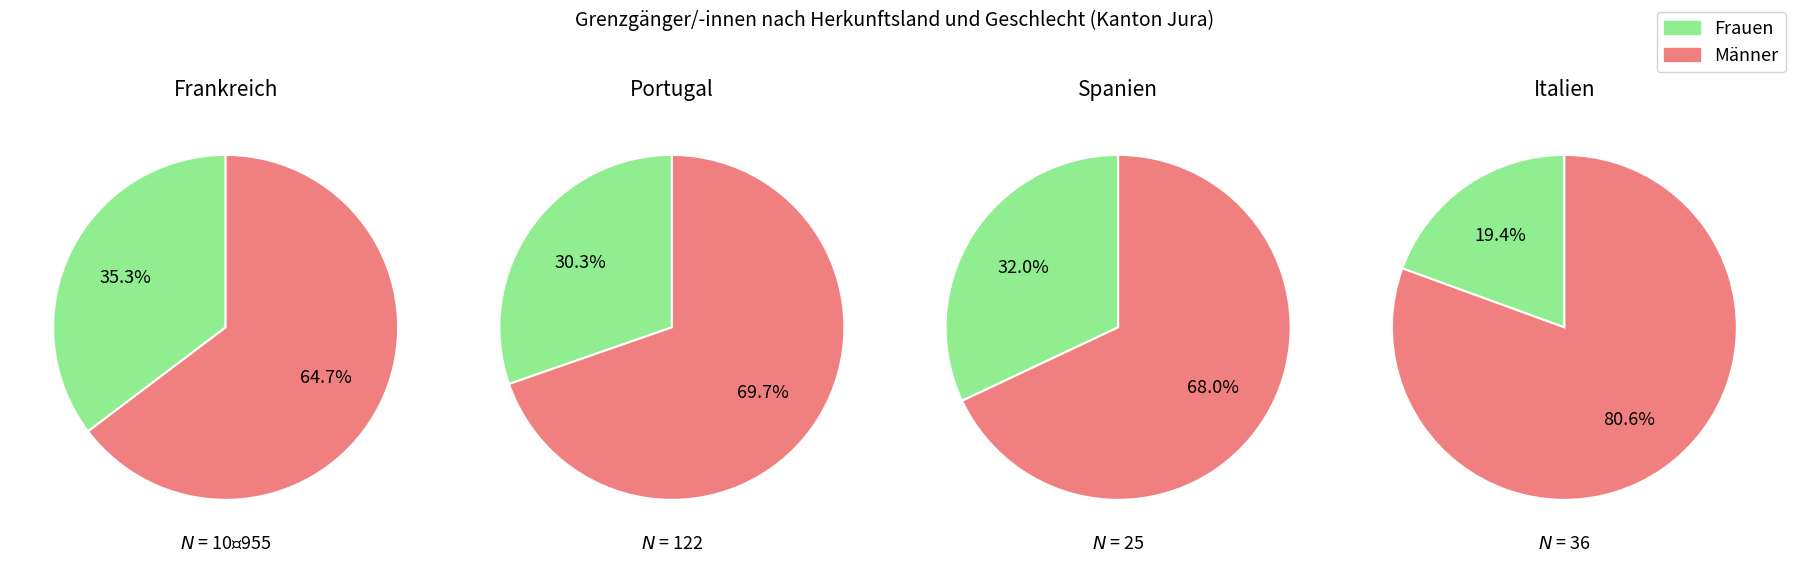

True or false: Spanien accounts for 10% of the total.

False